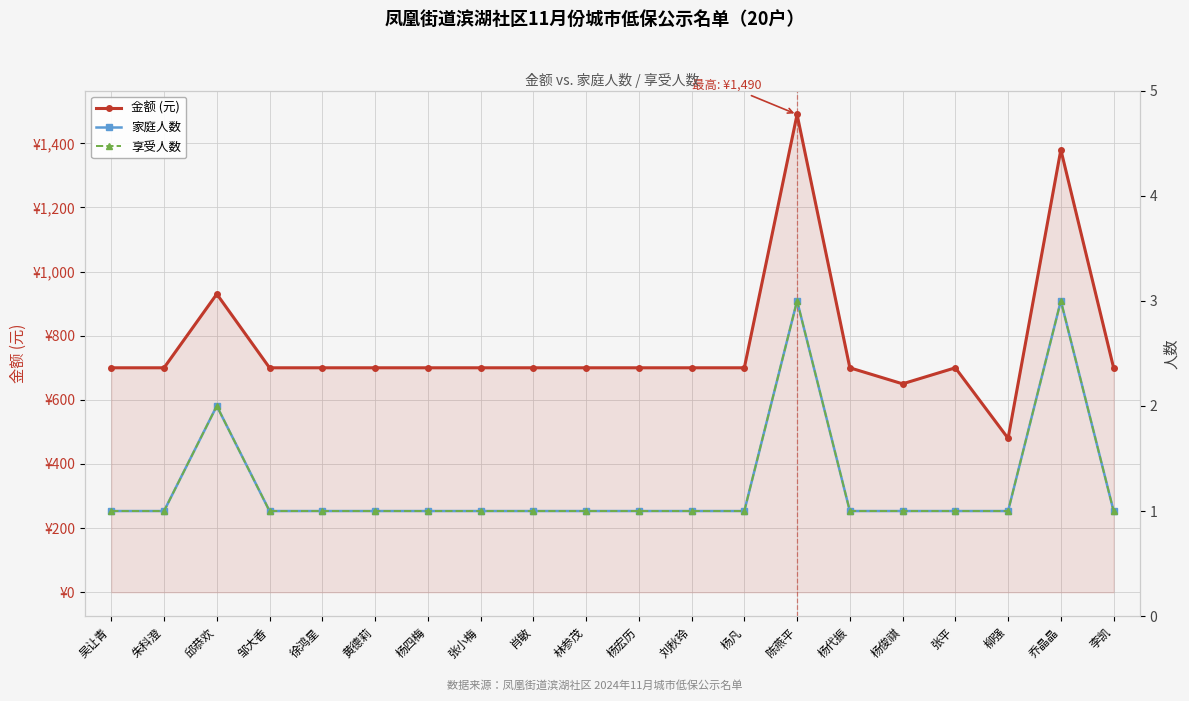

What is the value of the 享受人数 point at the 17th from the left?

1